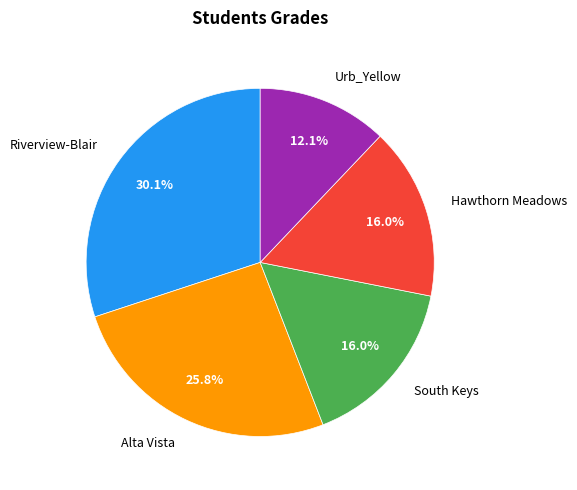

Which category has the smallest portion of the pie?

Urb_Yellow